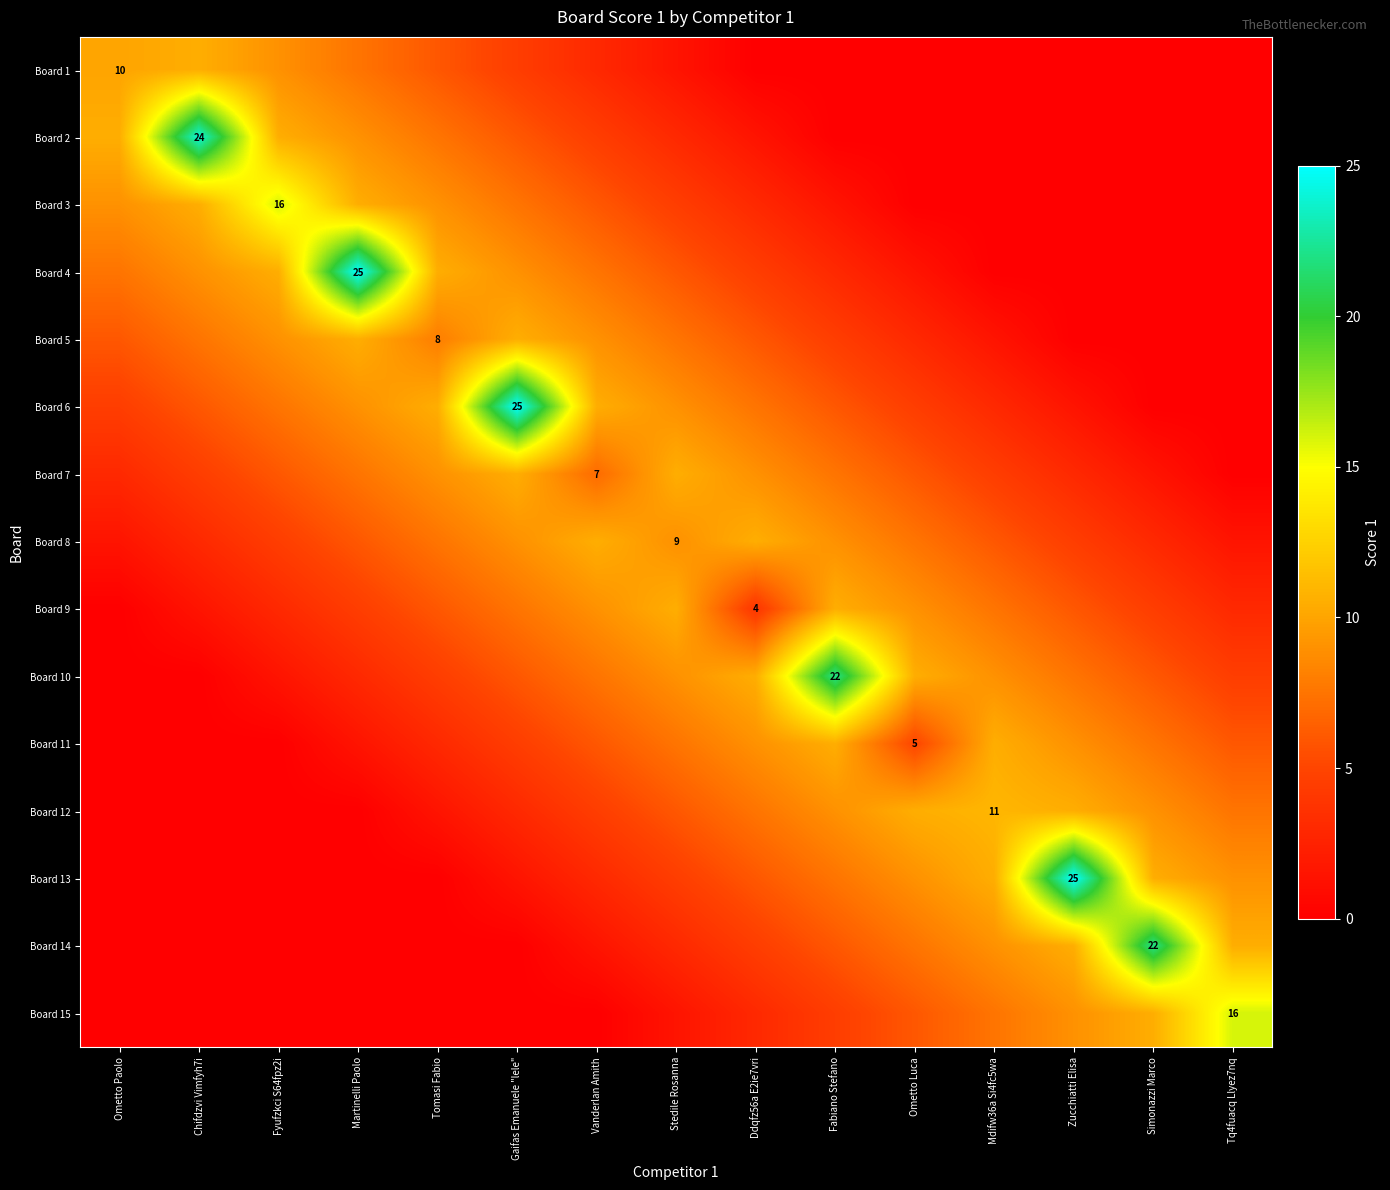

List the series in order of their peak value, highest first.

Board 4, Board 6, Board 13, Board 2, Board 10, Board 14, Board 3, Board 15, Board 12, Board 1, Board 5, Board 7, Board 8, Board 9, Board 11